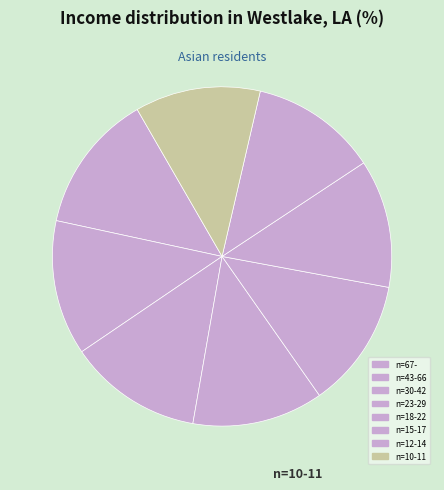

How many slices are in this pie chart?

8